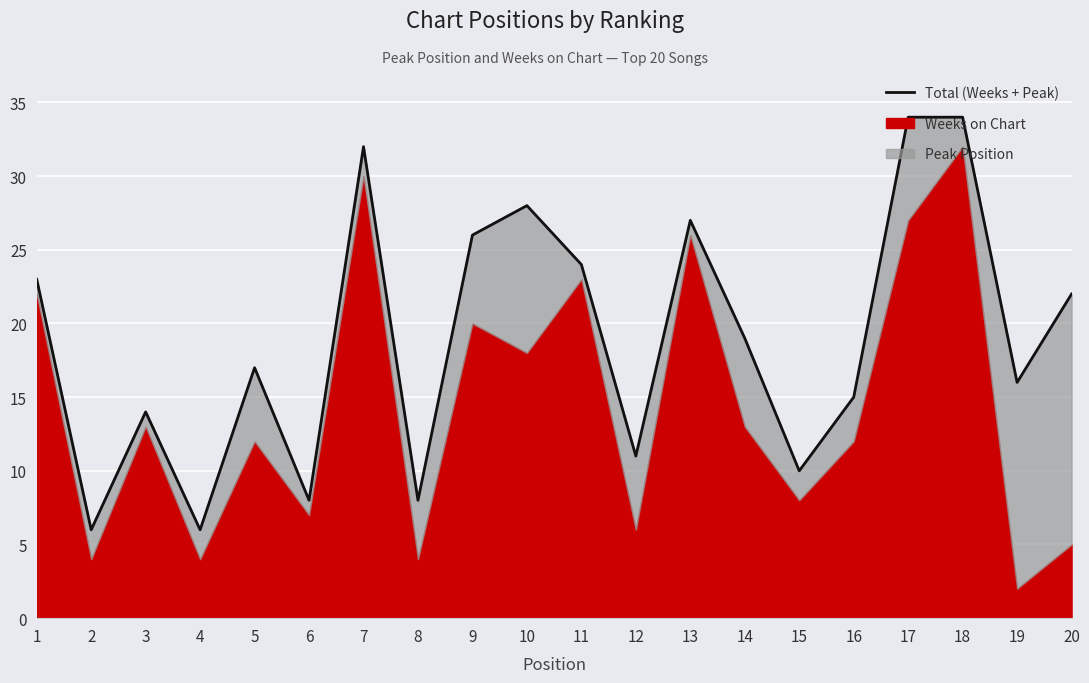

Where does the data first go above 19?

1